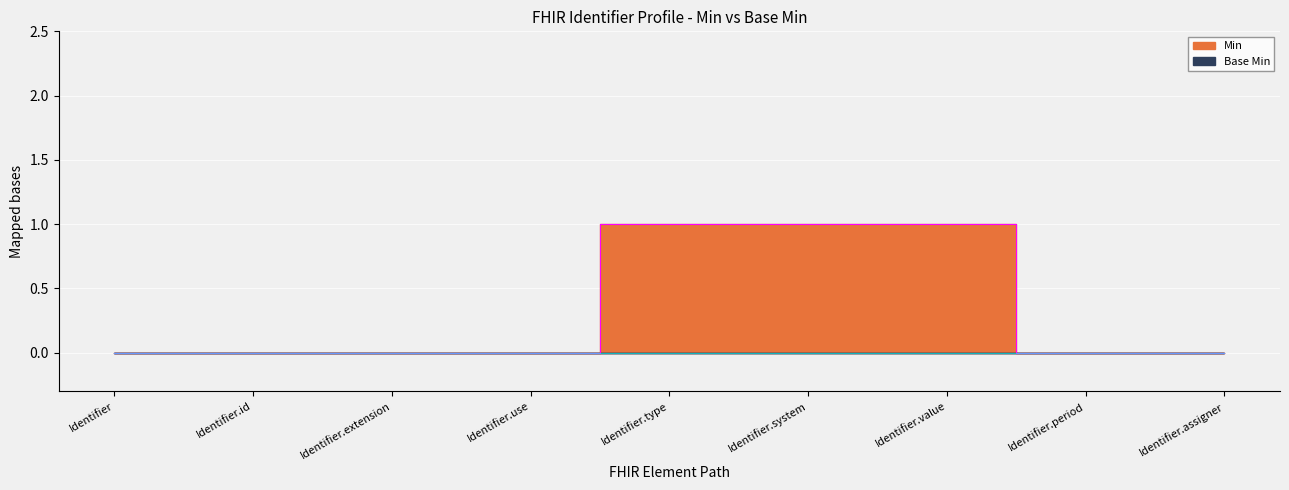

Rank the categories by value from highest to lowest.

Identifier.type, Identifier.system, Identifier.value, Identifier, Identifier.id, Identifier.extension, Identifier.use, Identifier.period, Identifier.assigner